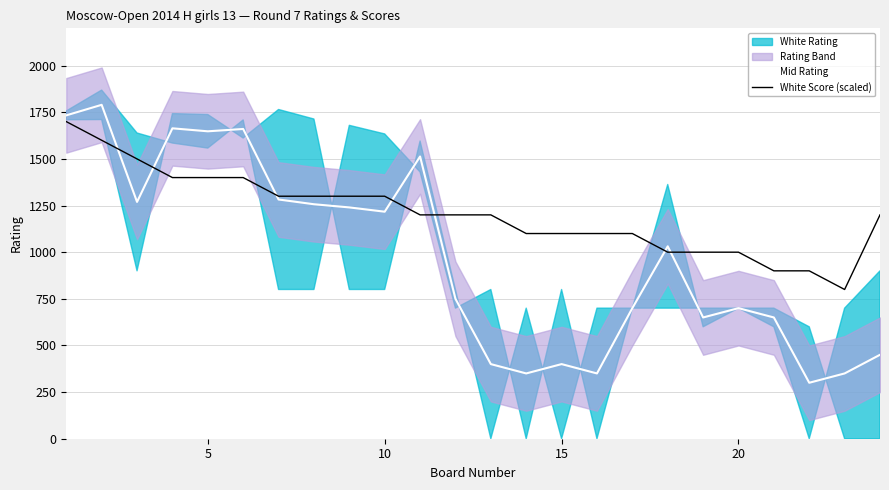

How many intersections are there between White Score (scaled) and Mid Rating?

7